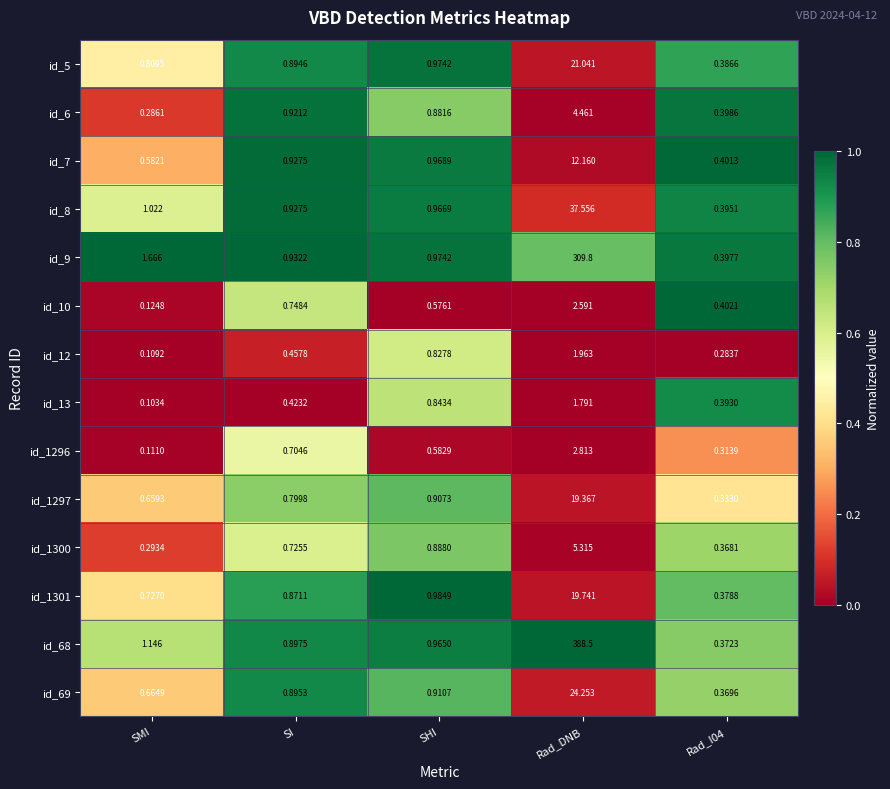

At which label is id_12 closest to 1?

SHI